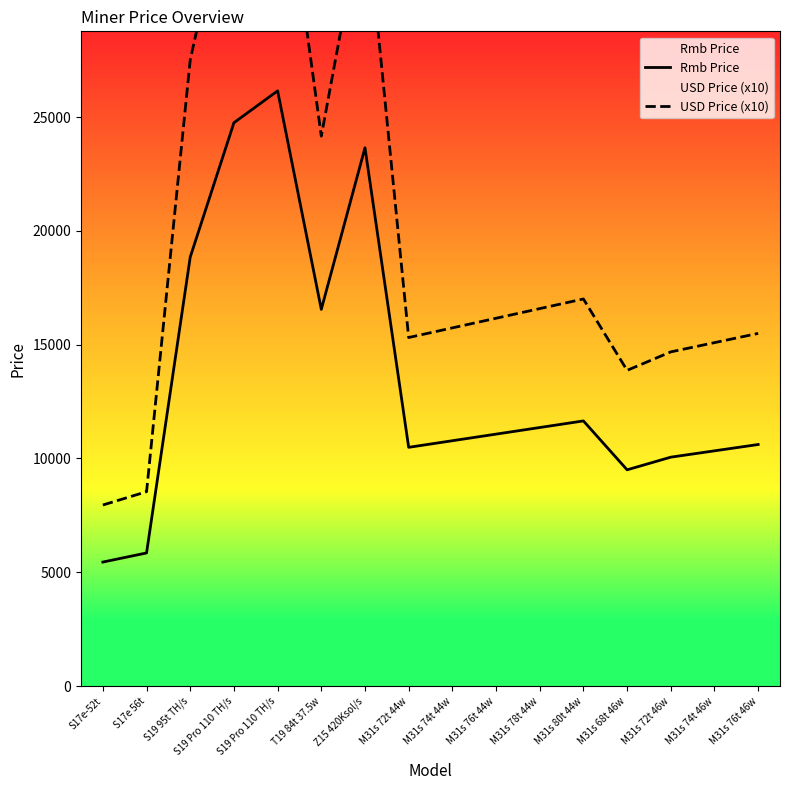

True or false: USD Price (x10) and Rmb Price intersect in this chart.

False